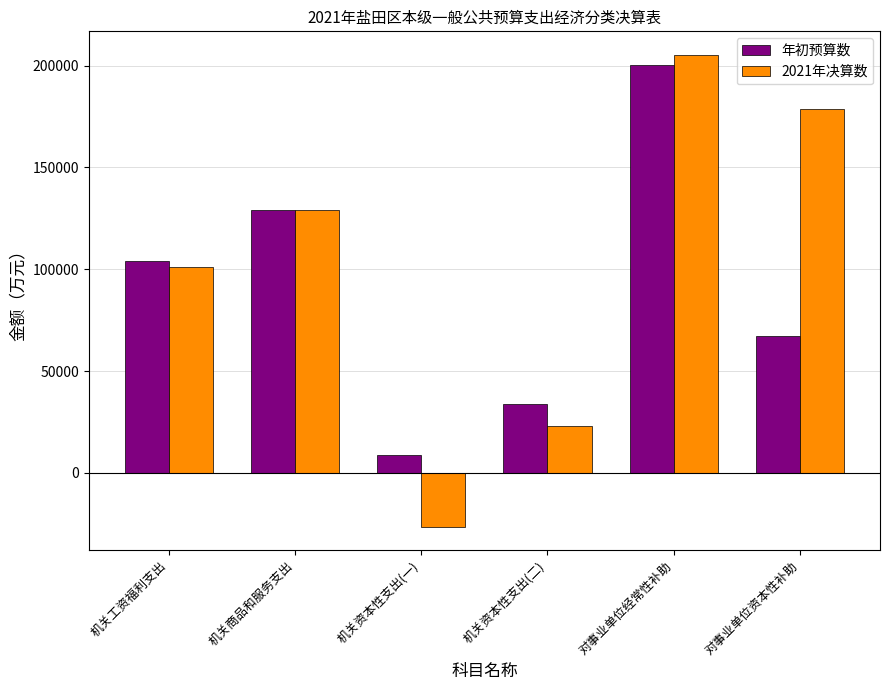

Which series changed the most between 机关资本性支出(一) and 对事业单位资本性补助?

2021年决算数